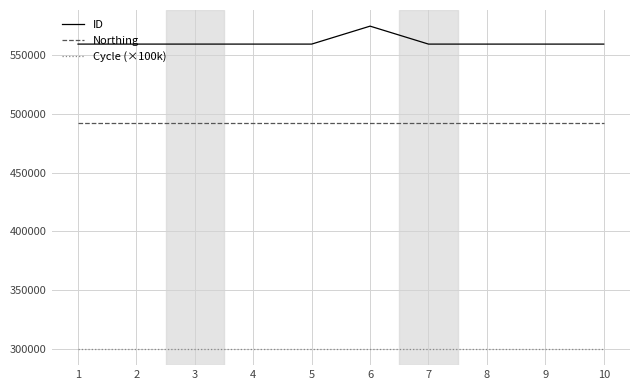

The Cycle (×100k) series shows 146429 at 6. True or false?

False